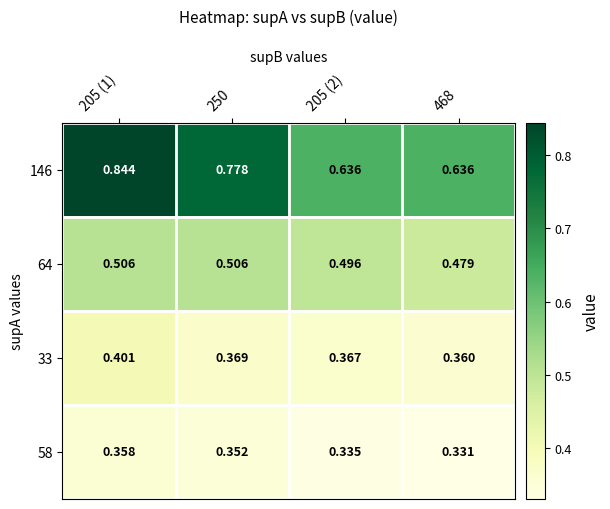

Is the value of 64 at 468 greater than the value of 33 at 468?

Yes